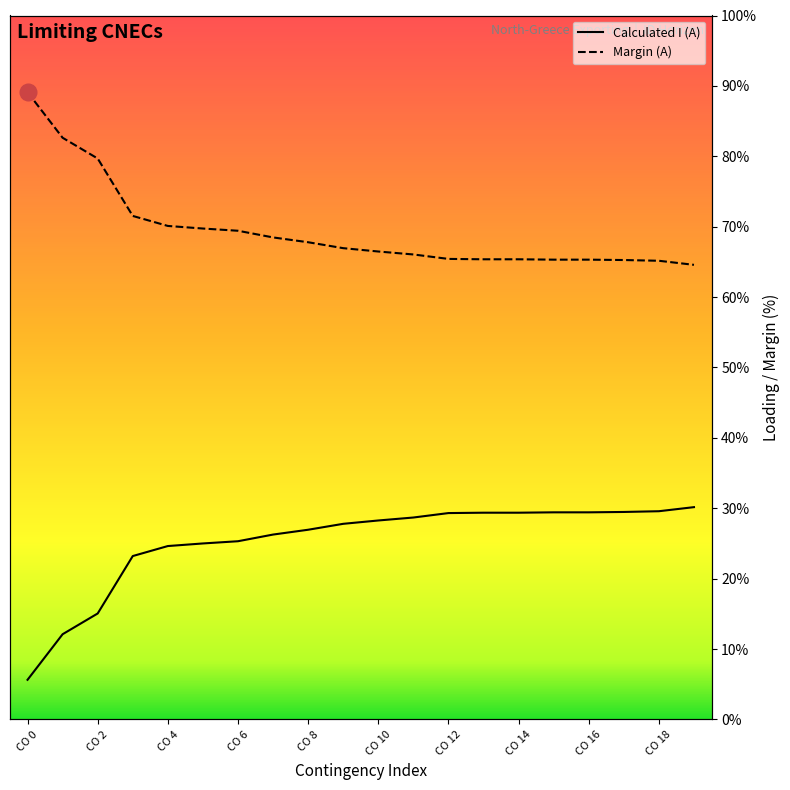

List the series in order of their overall mean, lowest first.

Calculated I (A), Margin (A)